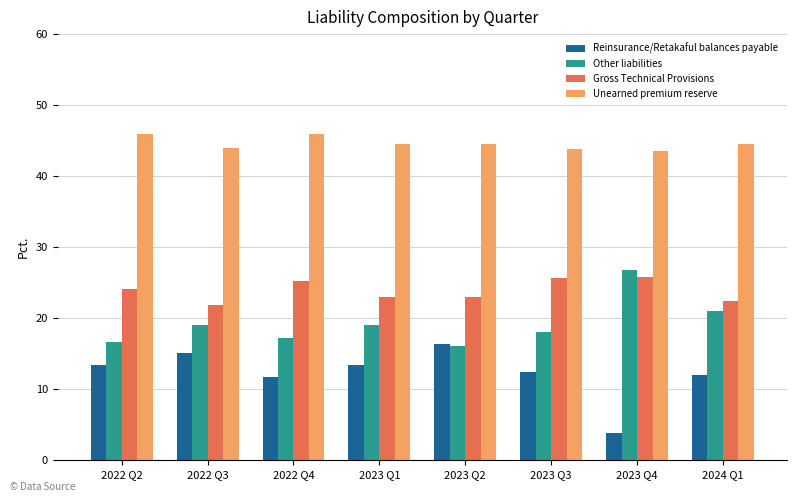

Is it true that Reinsurance/Retakaful balances payable equals 11.7 at 2022 Q4?

True